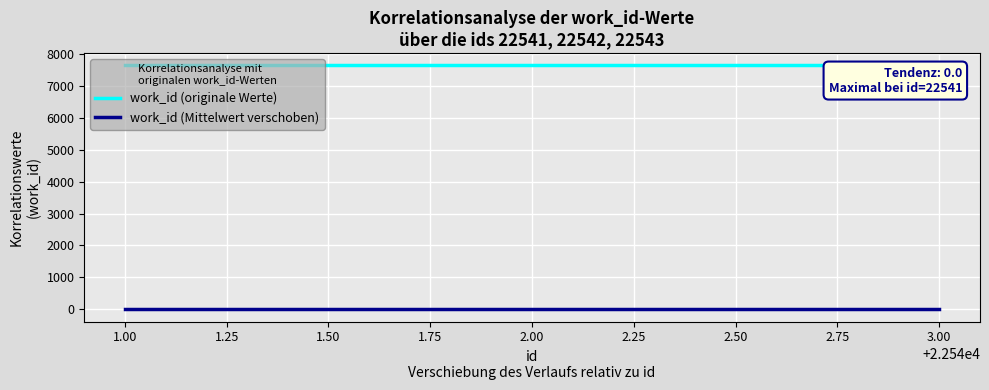

What value does the work_id (originale Werte) series have at 1.00?

7643